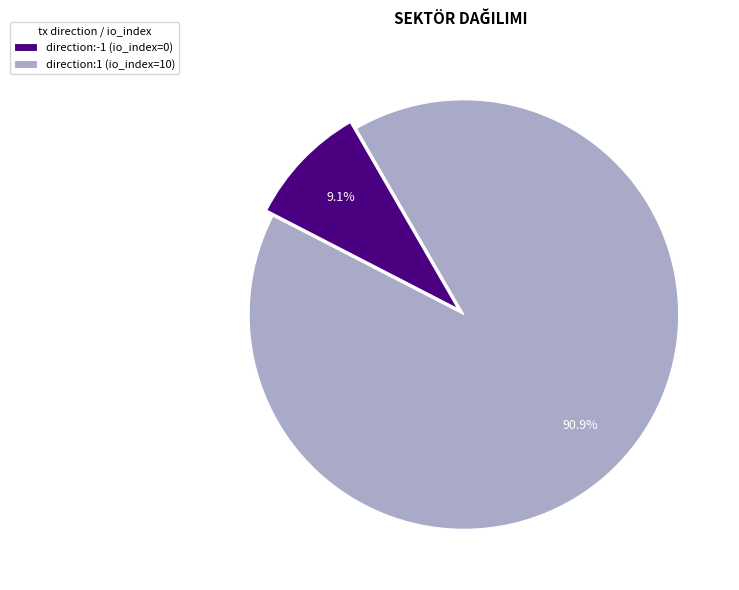

Does direction:-1 (io_index=0) represent more than half of the total?

No